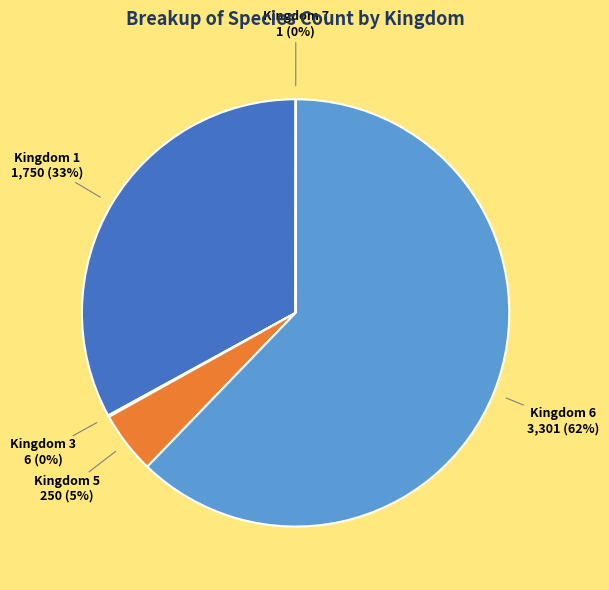

What is the majority slice?

Kingdom 6